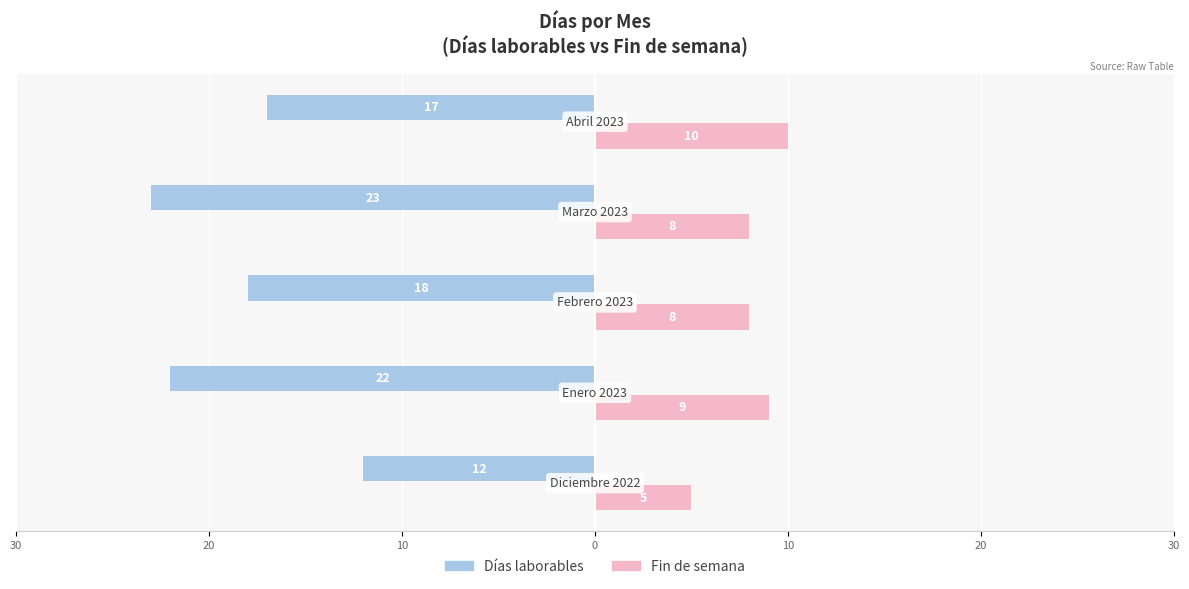

Which series has the widest spread of values?

Días laborables